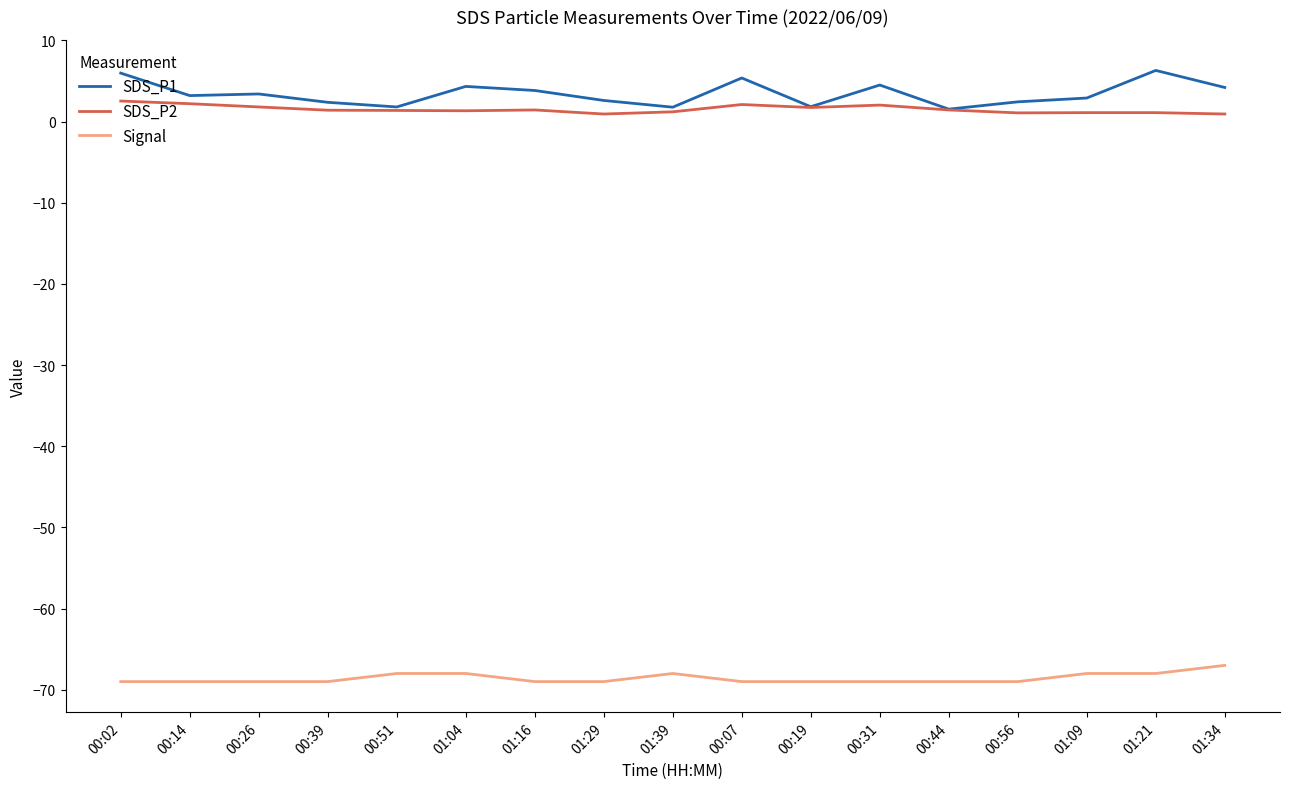

What is the difference between the maximum and minimum values in the Signal series?

2.0